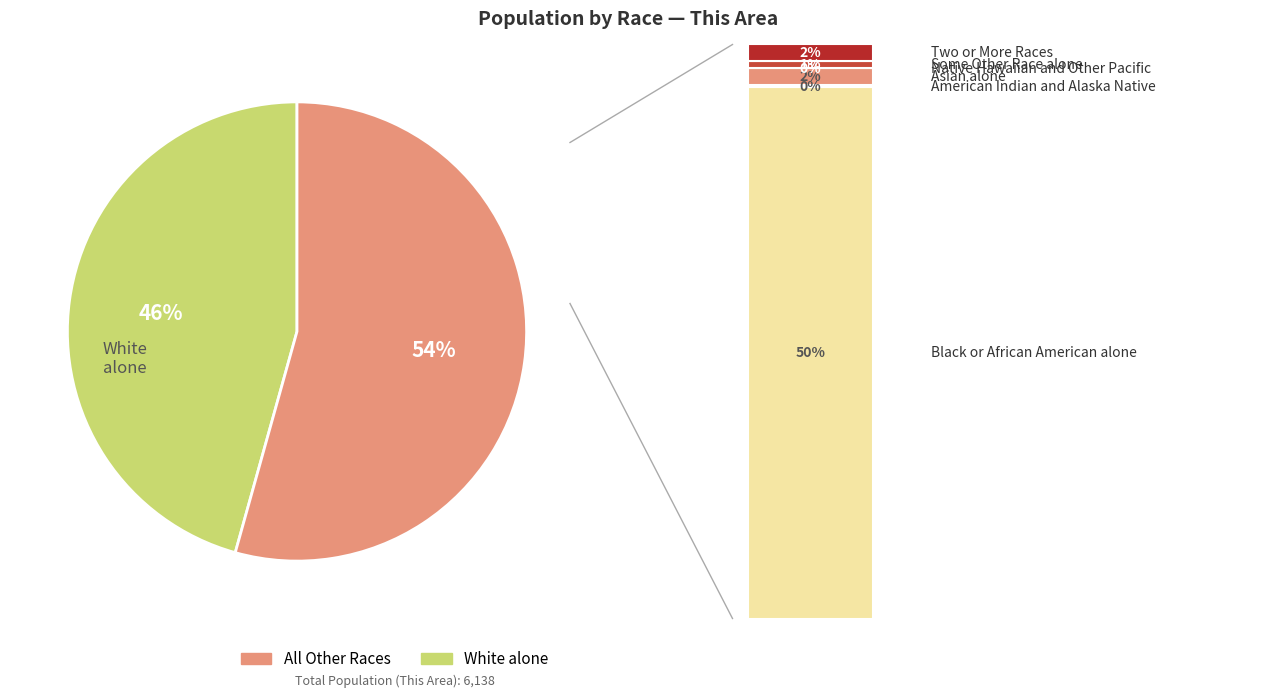

The Black or African American alone slice represents 45% of the pie. True or false?

False